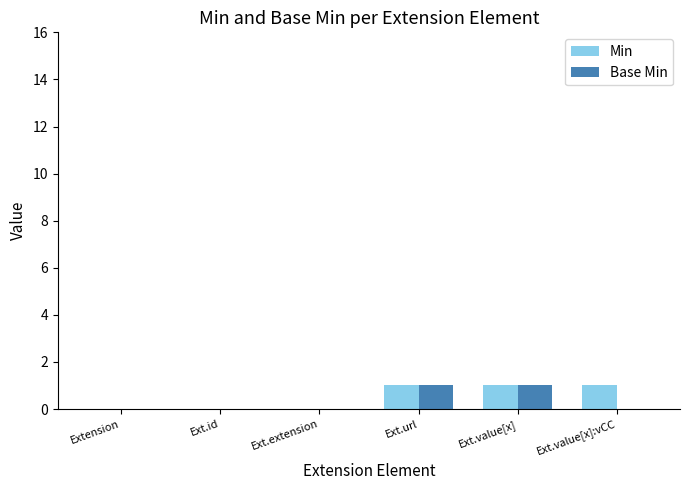

Is it true that Base Min equals 1 at Ext.value[x]?

True